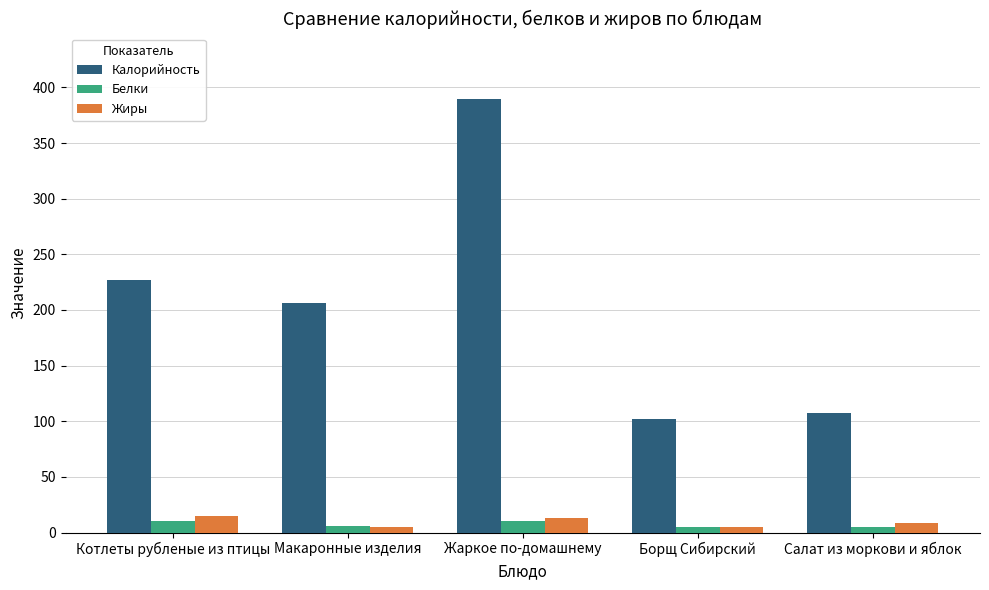

Which series changed the most between Макаронные изделия and Салат из моркови и яблок?

Калорийность